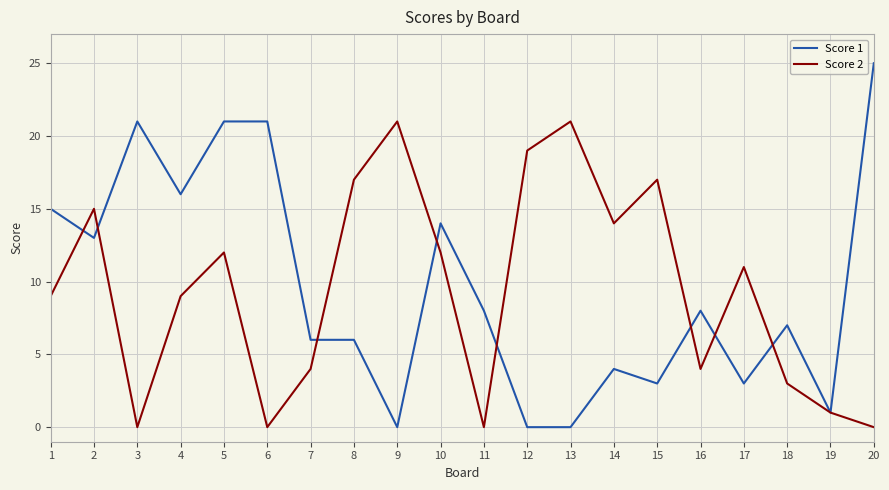

Which series has the widest spread of values?

Score 1